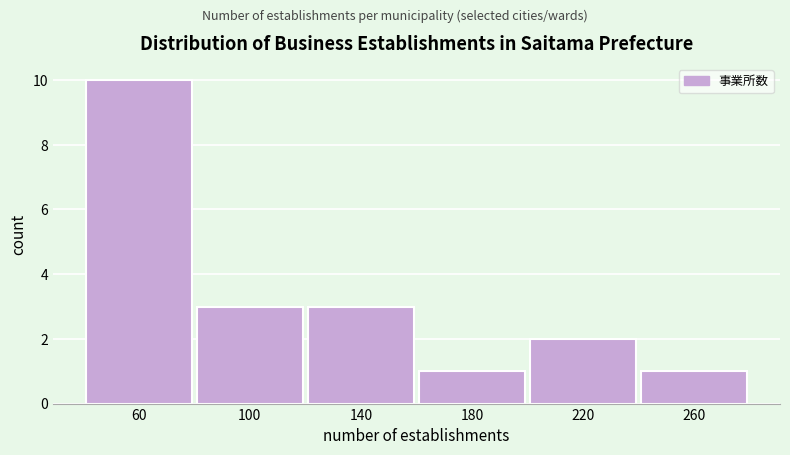

Reading left to right, transcribe this chart: for each bar, give the range it covers on the x-axis and its height. The values are not printed on the chart, so give them approximately, as read against the axis.

40 to 80: 10
80 to 120: 3
120 to 160: 3
160 to 200: 1
200 to 240: 2
240 to 280: 1